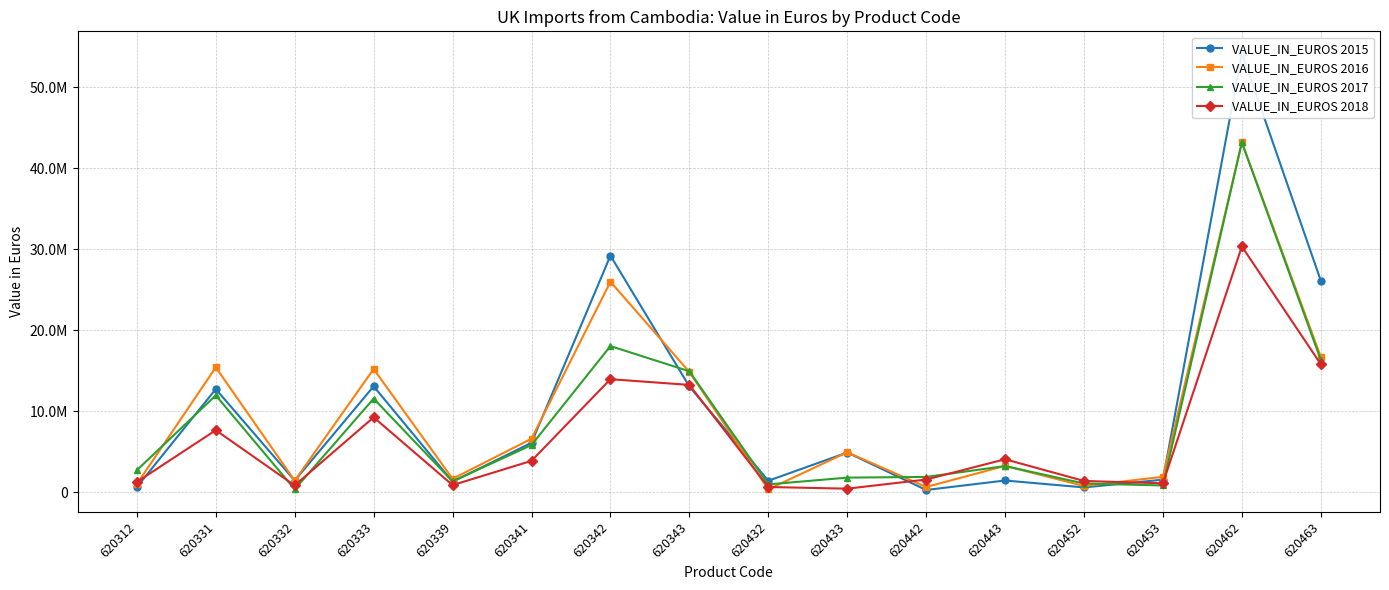

What is the smallest value displayed?

300337